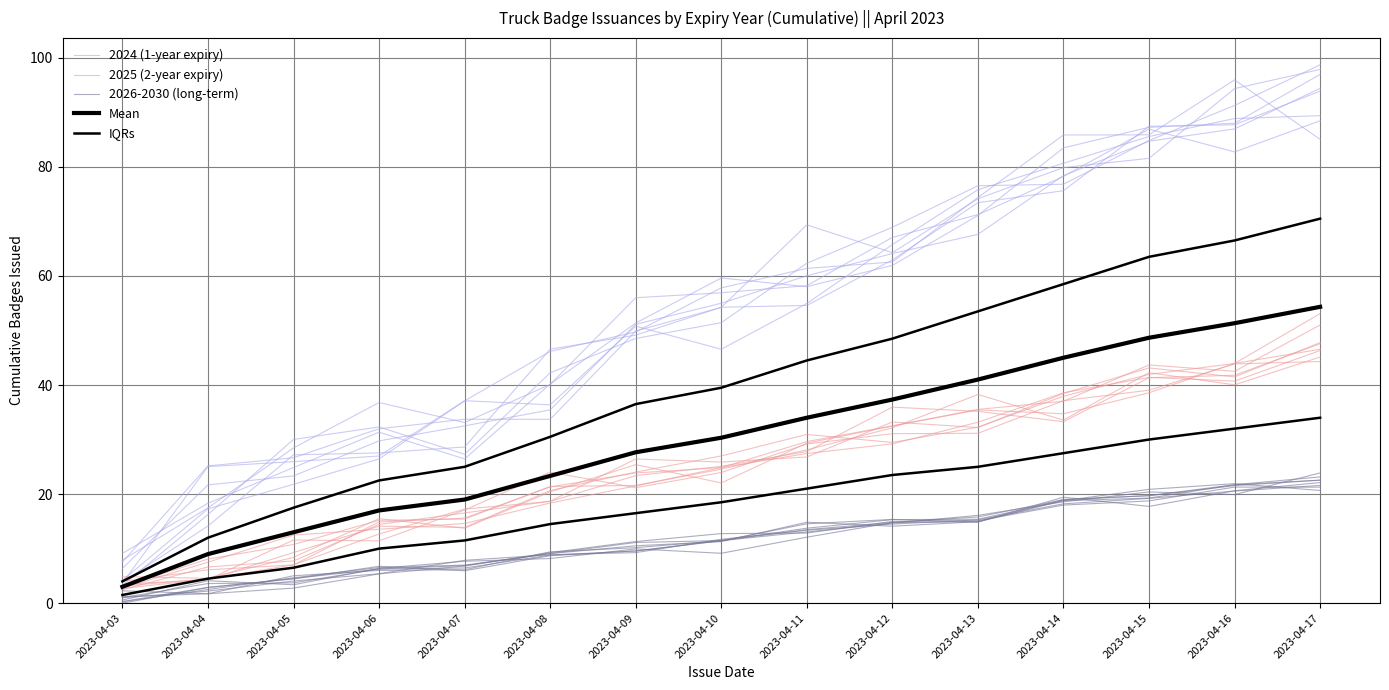

What is the value of the Mean point at the 7th from the left?

27.7